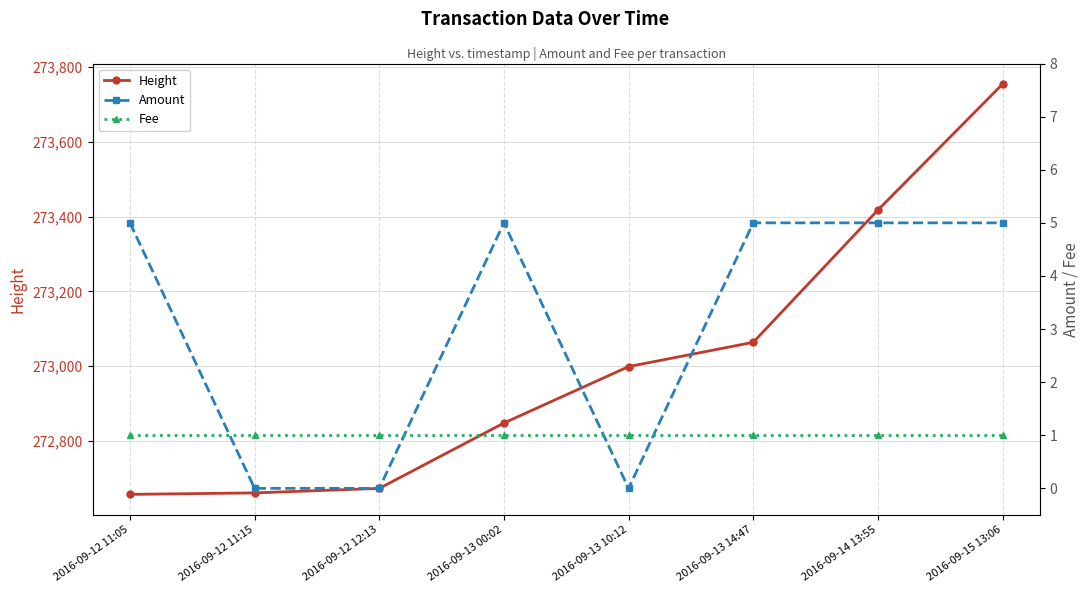

What is the sum of all Height values?

2184075